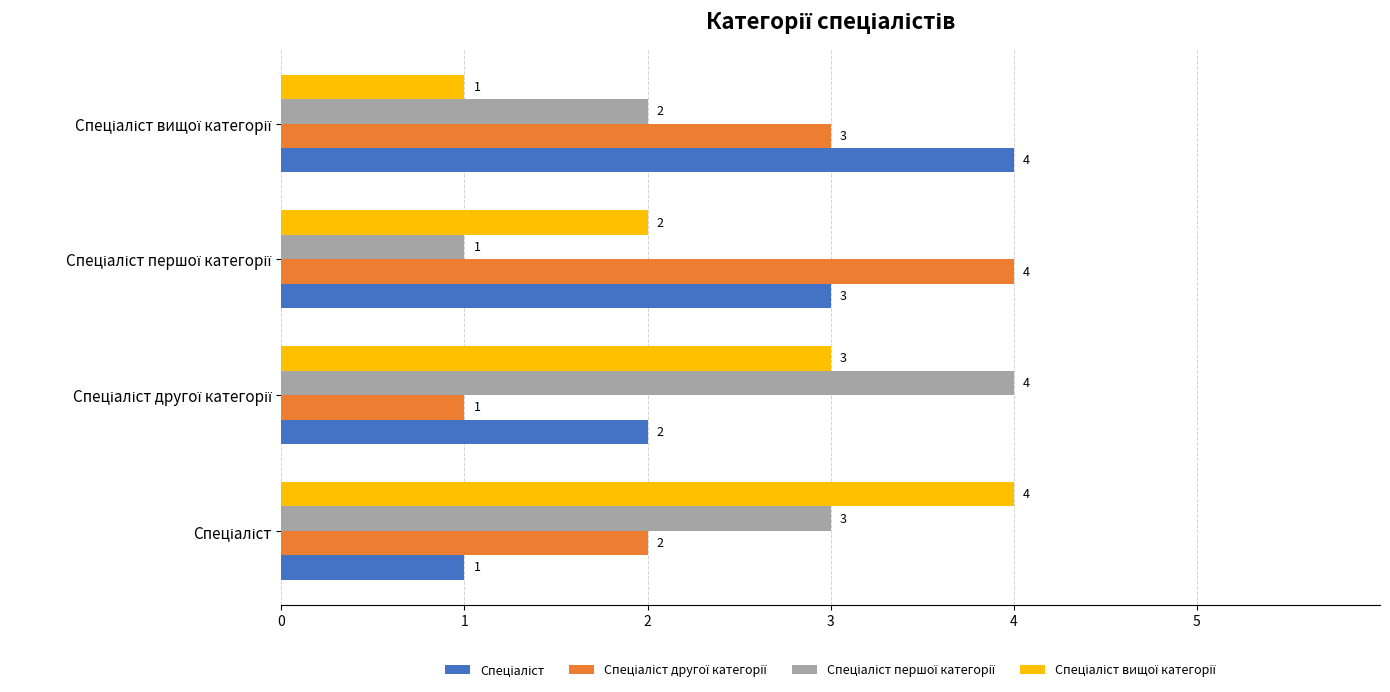

At how many categories does at least one series exceed 1?

4